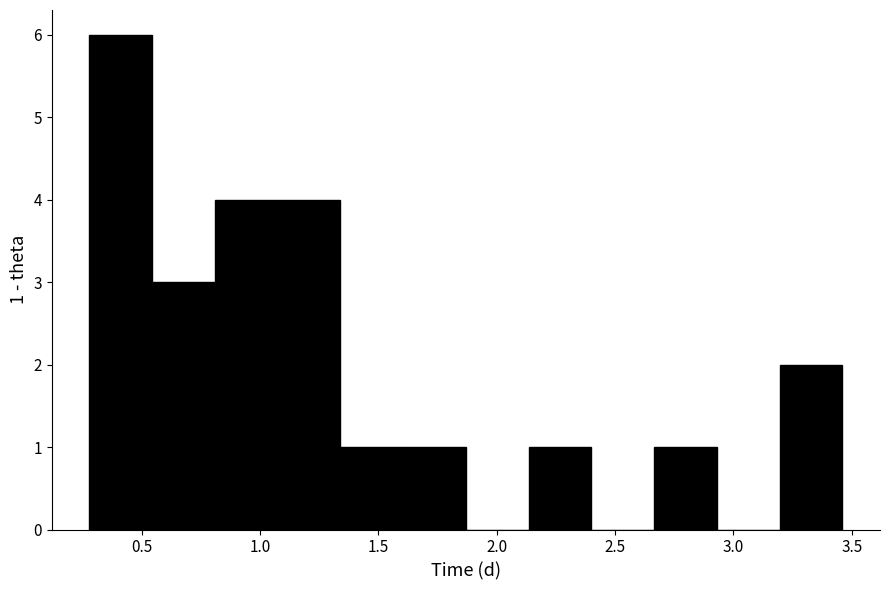

Over which range of the x-axis is the bar tallest?

0.30 to 0.55